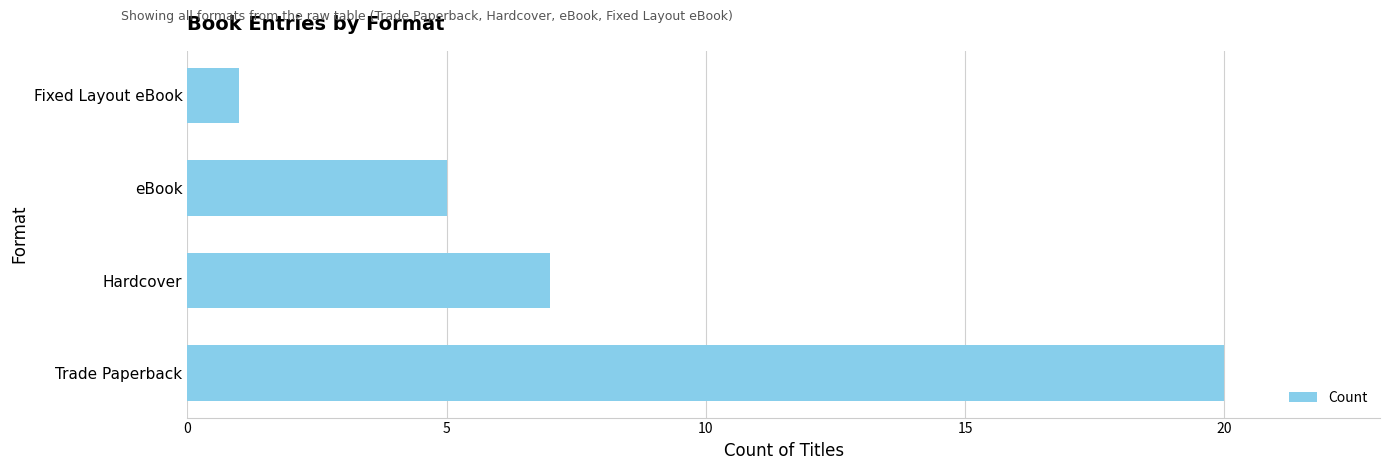

What is the change in value from Trade Paperback to Hardcover?

-13